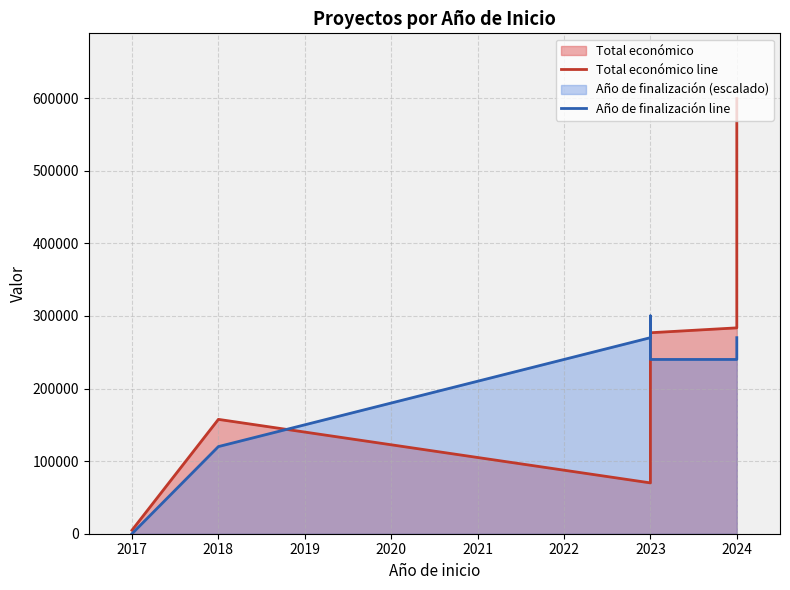

Rank the series by their average value, from lowest to highest.

Total económico line, Año de finalización line